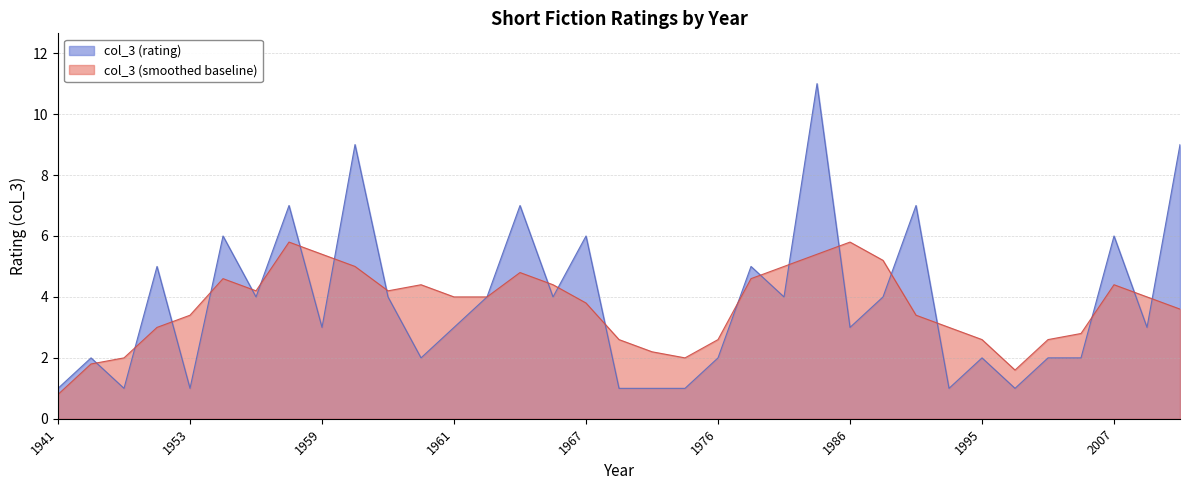

What is the minimum value shown in the chart?

0.8